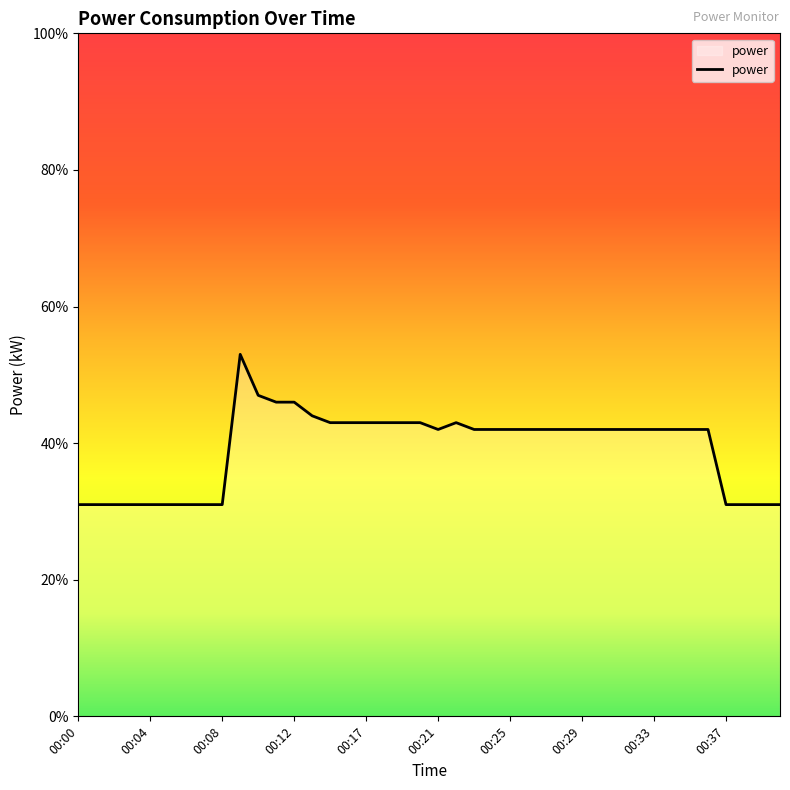

What is the difference between the maximum and minimum values?

0.2